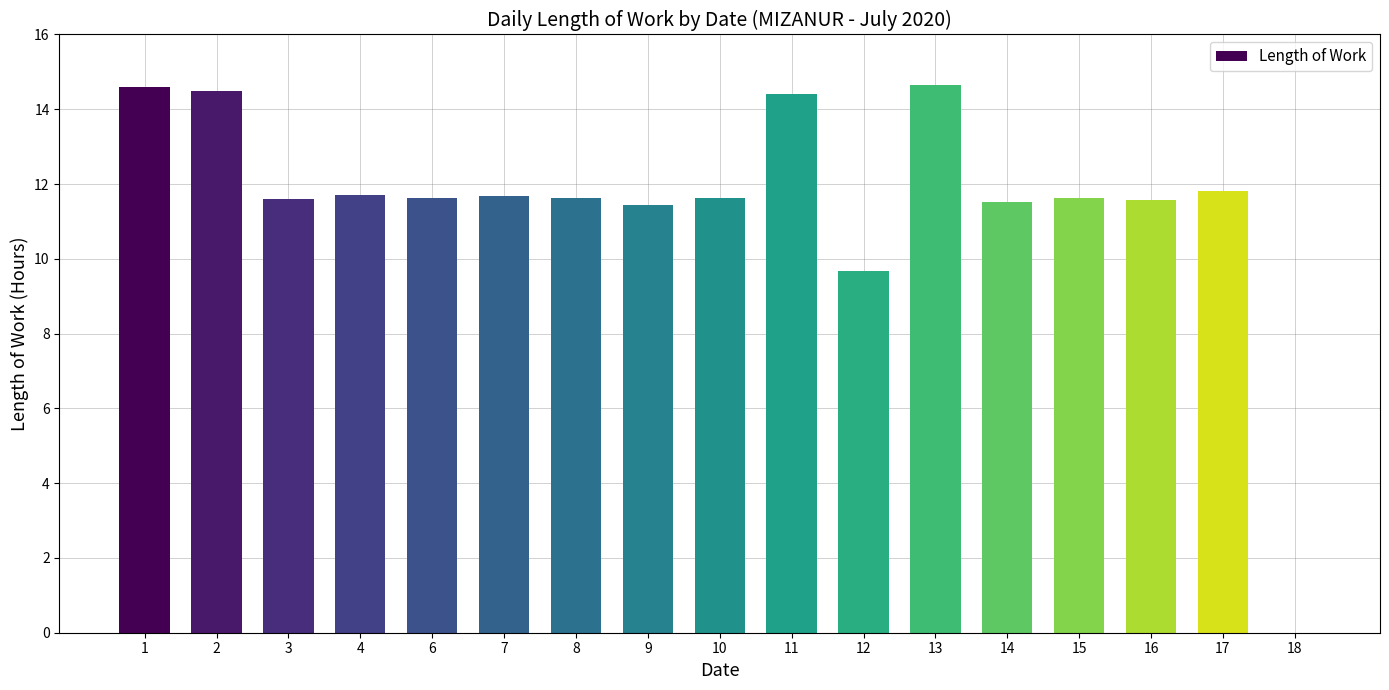

Count the number of data series in this chart.

1